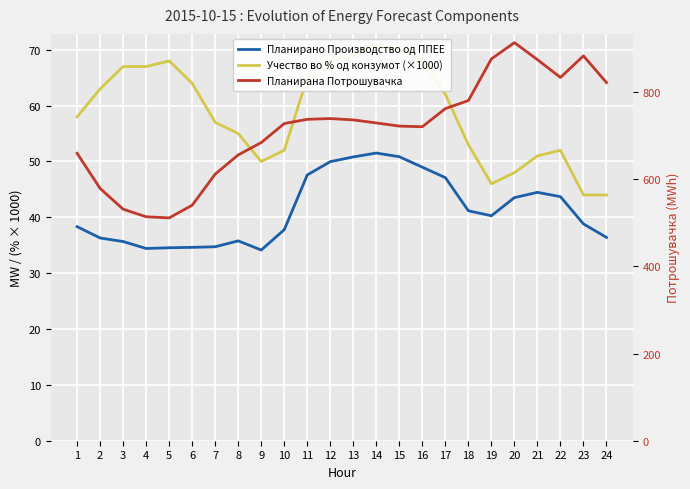

Does the chart display data point markers on the line(s)?

No